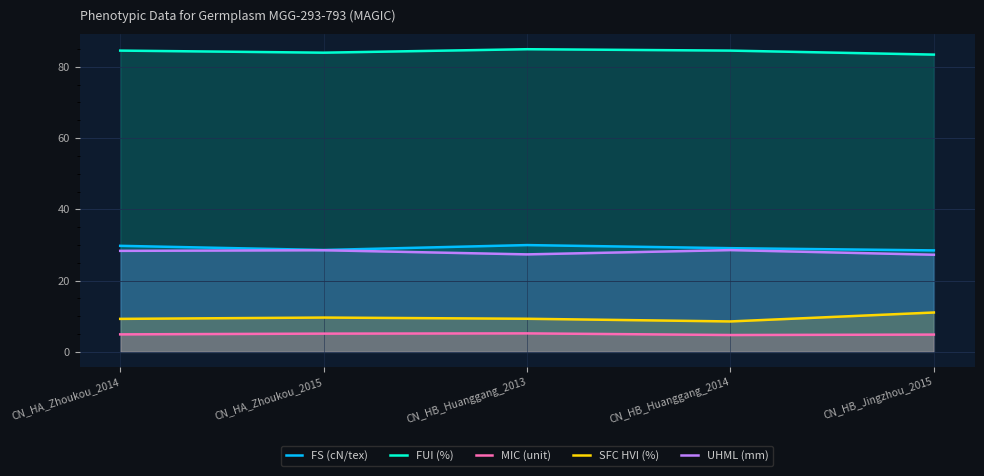

The value of SFC HVI (%) at CN_HB_Jingzhou_2015 is 11.1. True or false?

True